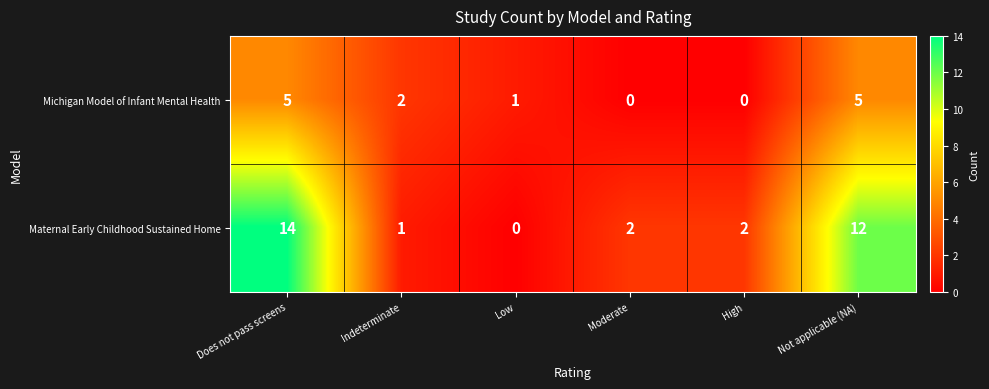

The value of Michigan Model of Infant Mental Health at High is -3. True or false?

False